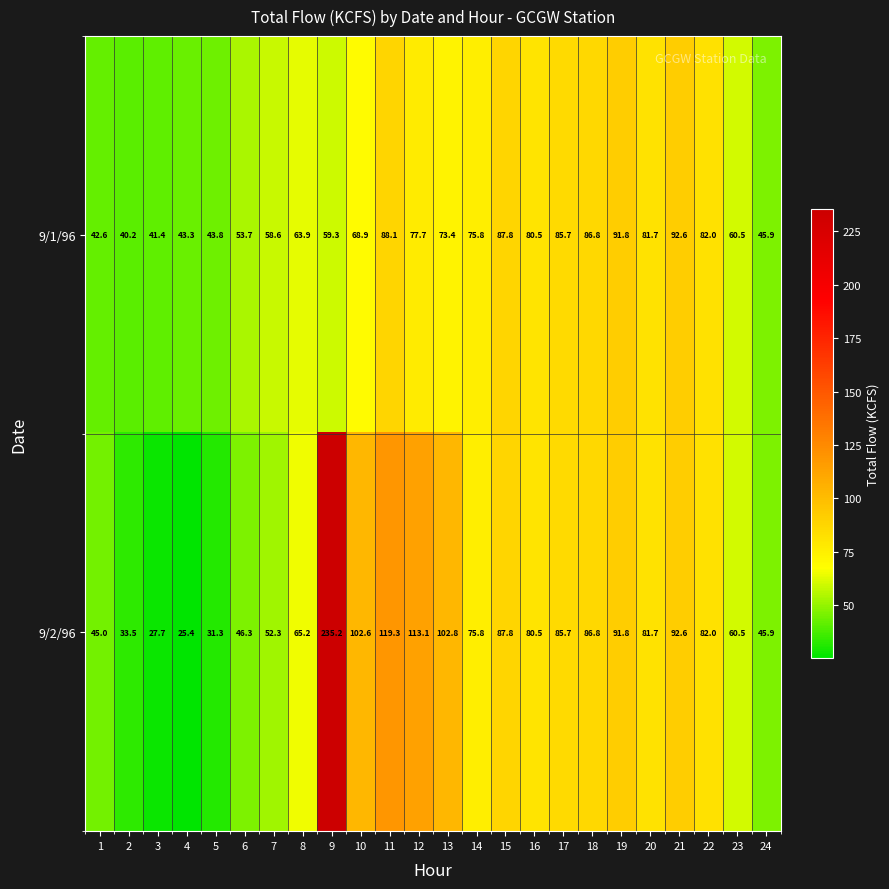

The 9/2/96 series shows 81.7 at 20. True or false?

True